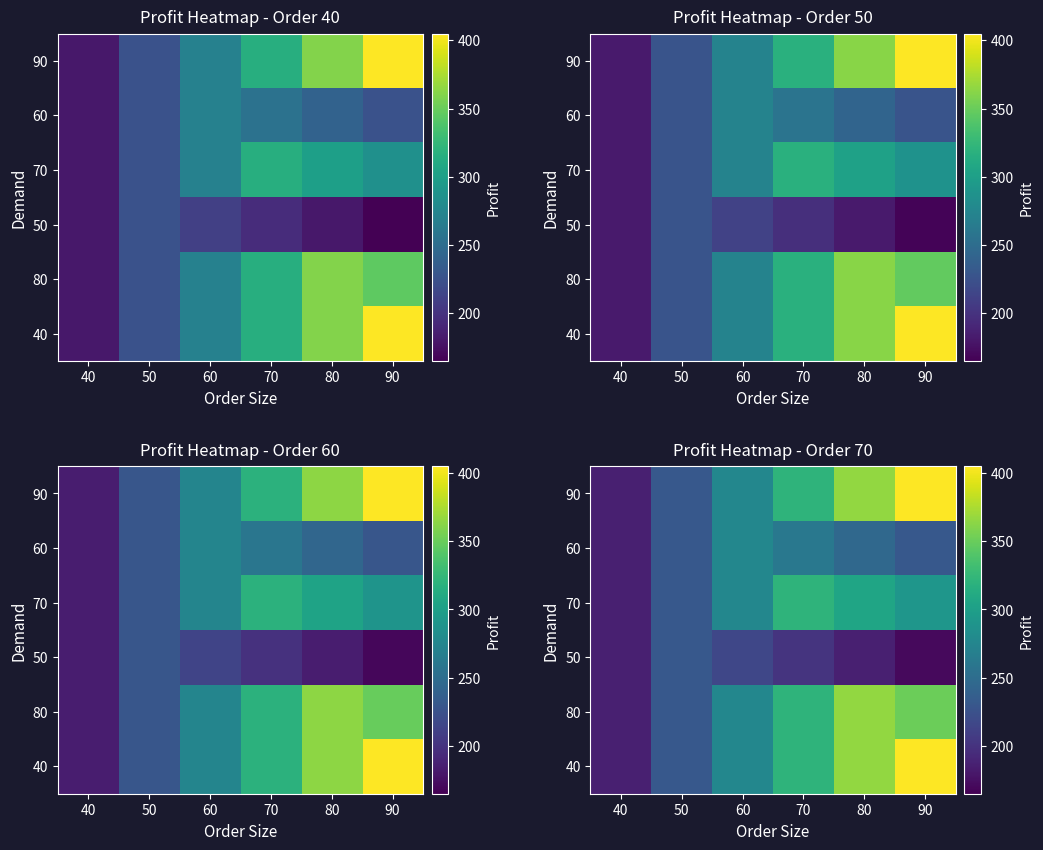

What is the difference between the 80 values at 70 and 60?

45